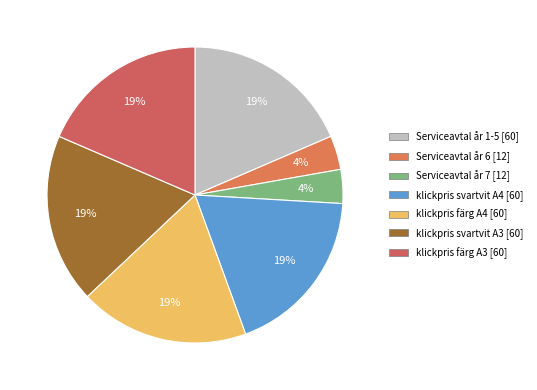

What is the change in value from Serviceavtal år 7 to klickpris färg A3?

+48